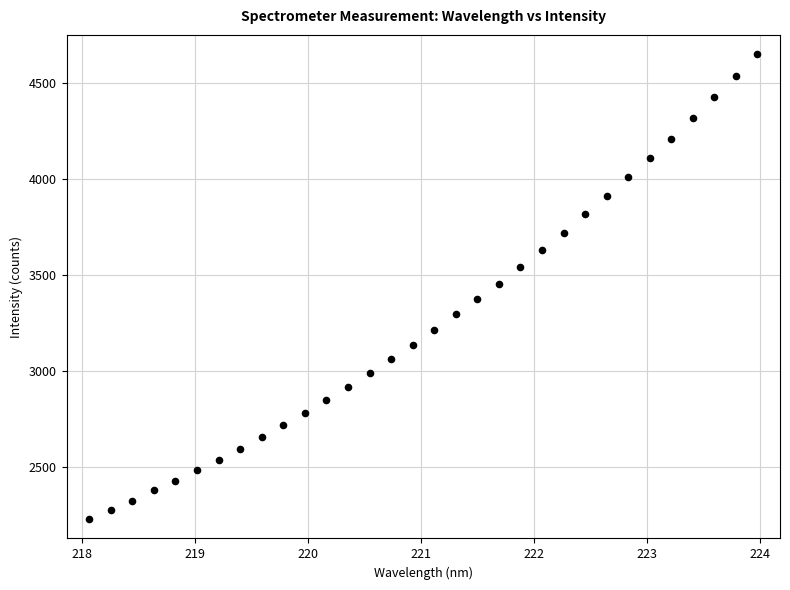

What is the range of X values (max minus min)?

5.9